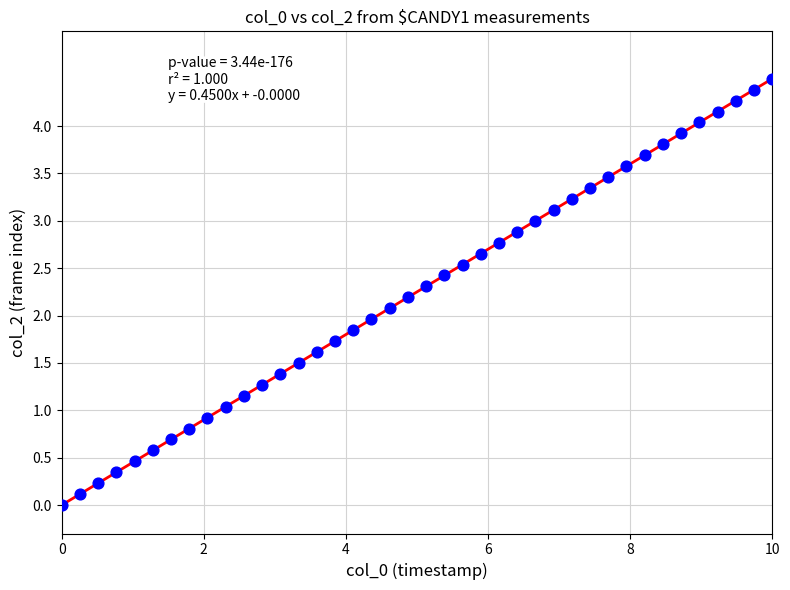

What is the range of X values (max minus min)?

10.0